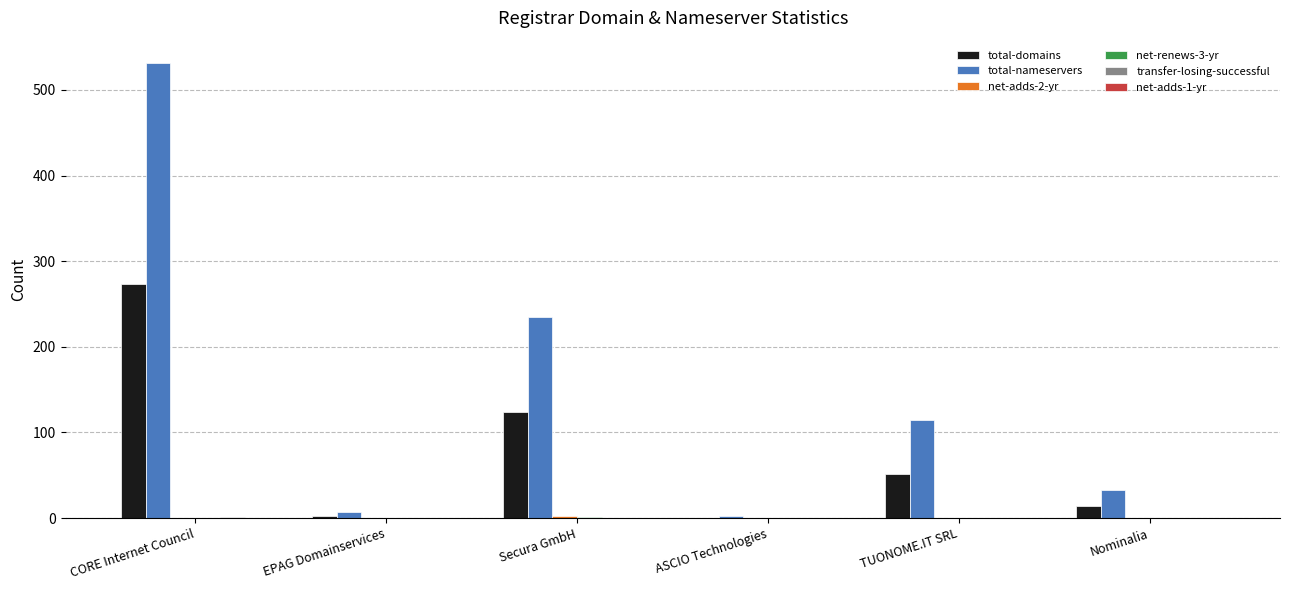

Which series changed the most between EPAG Domainservices and TUONOME.IT SRL?

total-nameservers